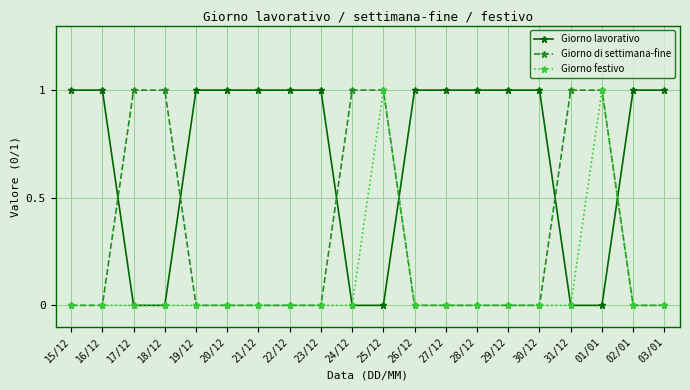

True or false: Giorno di settimana-fine has a value of 0 at 27/12.

True